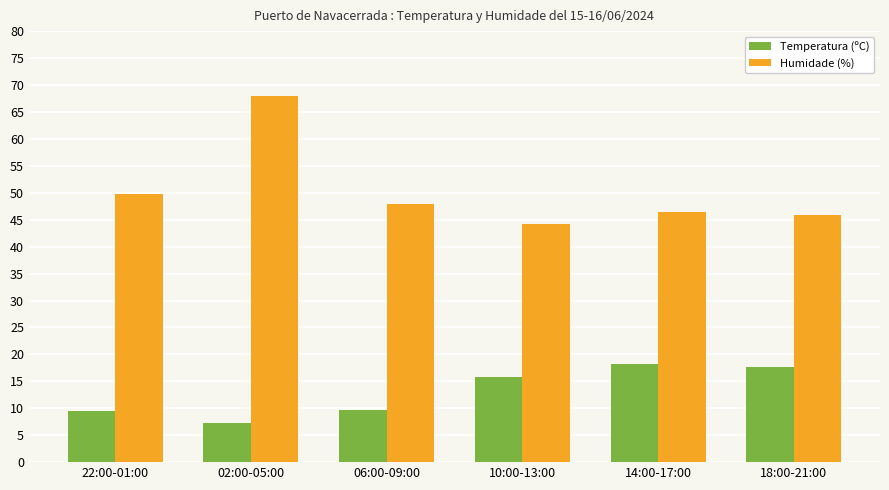

Rank the series by their maximum value, from highest to lowest.

Humidade (%), Temperatura (ºC)